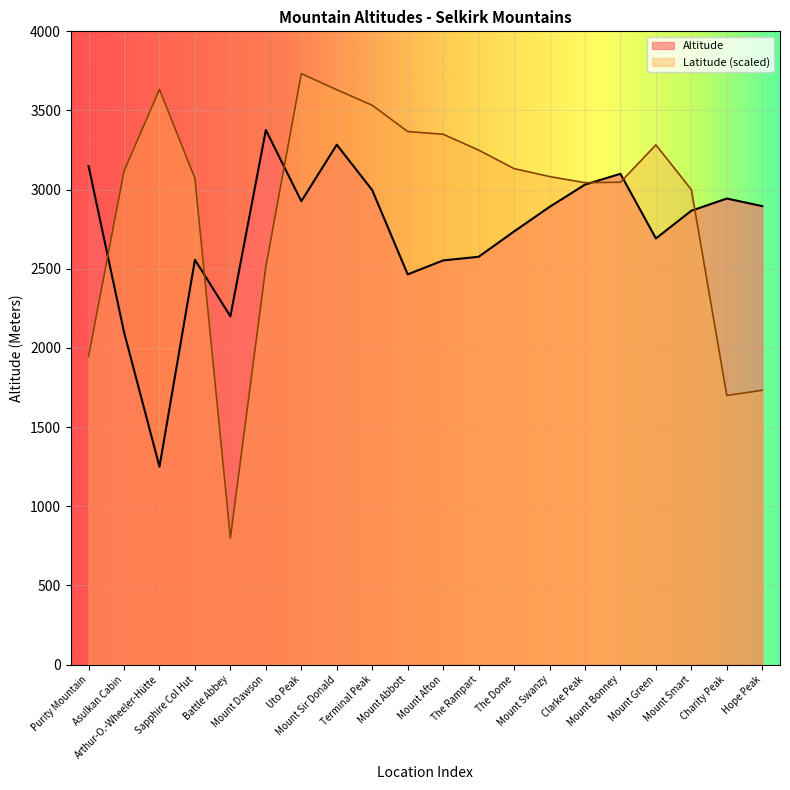

Rank the series by their maximum value, from lowest to highest.

Altitude, Latitude (scaled)